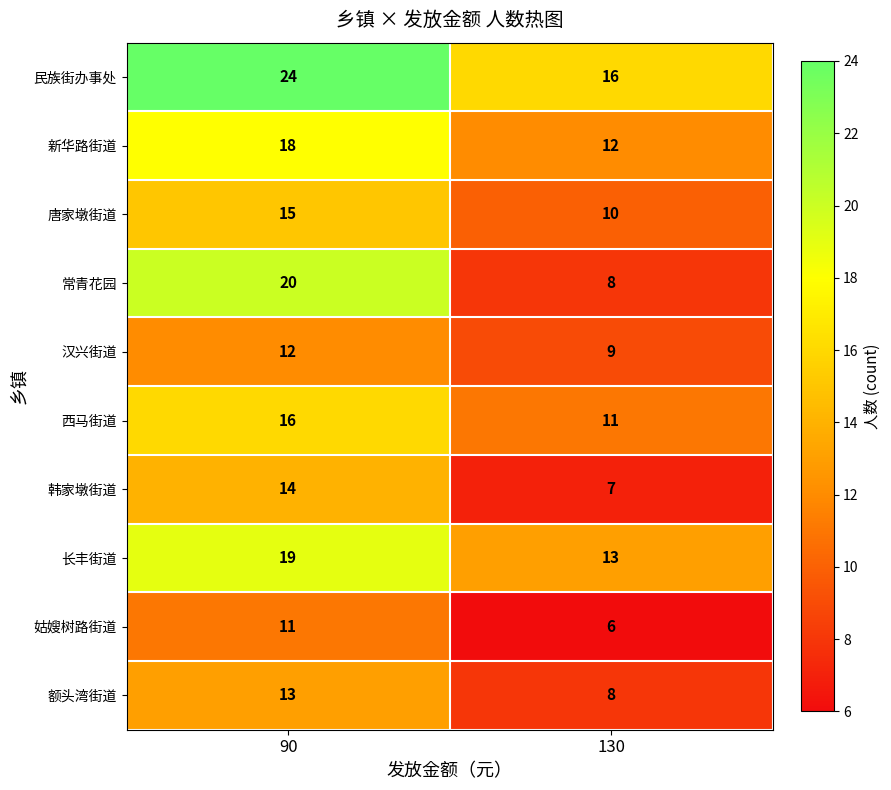

Reading right to left, list all the values displayed in this chart.

民族街办事处: 130=16	90=24
新华路街道: 130=12	90=18
唐家墩街道: 130=10	90=15
常青花园: 130=8	90=20
汉兴街道: 130=9	90=12
西马街道: 130=11	90=16
韩家墩街道: 130=7	90=14
长丰街道: 130=13	90=19
姑嫂树路街道: 130=6	90=11
额头湾街道: 130=8	90=13